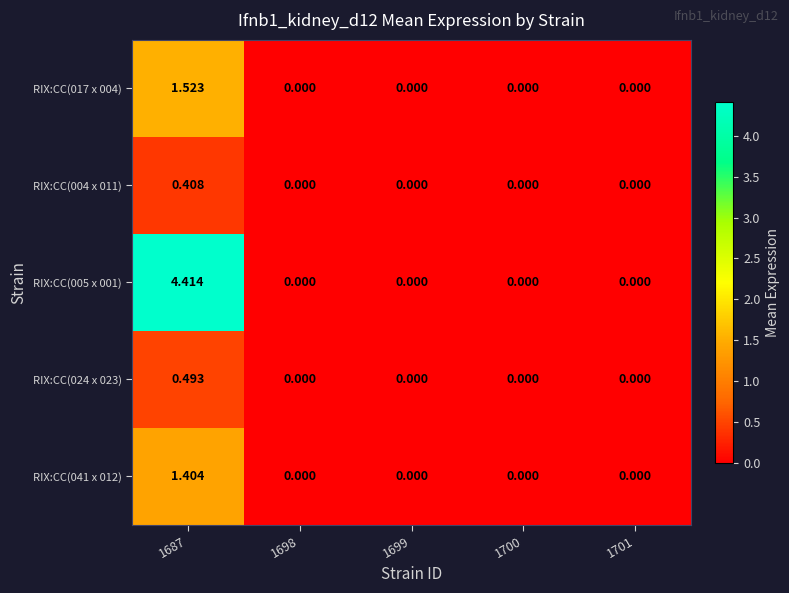

Reading left to right, list all the values displayed in this chart.

RIX:CC(017 x 004): 1687=1.5	1698=0.0	1699=0.0	1700=0.0	1701=0.0
RIX:CC(004 x 011): 1687=0.4	1698=0.0	1699=0.0	1700=0.0	1701=0.0
RIX:CC(005 x 001): 1687=4.4	1698=0.0	1699=0.0	1700=0.0	1701=0.0
RIX:CC(024 x 023): 1687=0.5	1698=0.0	1699=0.0	1700=0.0	1701=0.0
RIX:CC(041 x 012): 1687=1.4	1698=0.0	1699=0.0	1700=0.0	1701=0.0